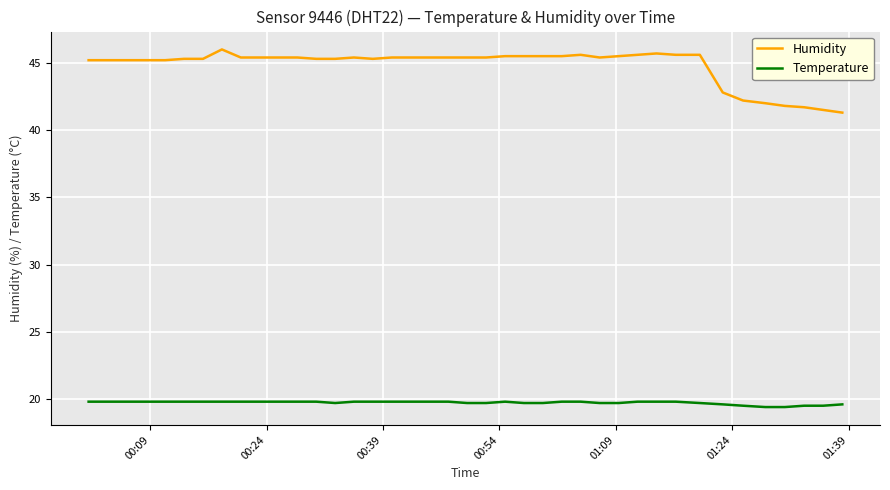

Is this an area chart (filled region under the line)?

No